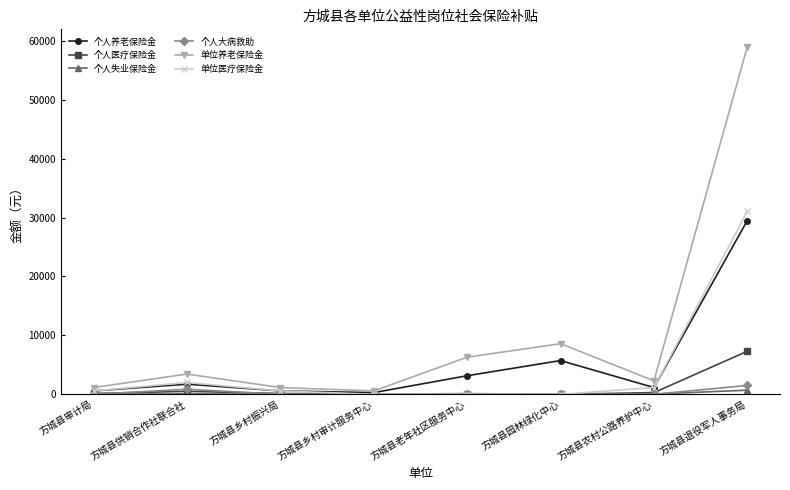

What position from the right is 方城县供销合作社联合社?

7